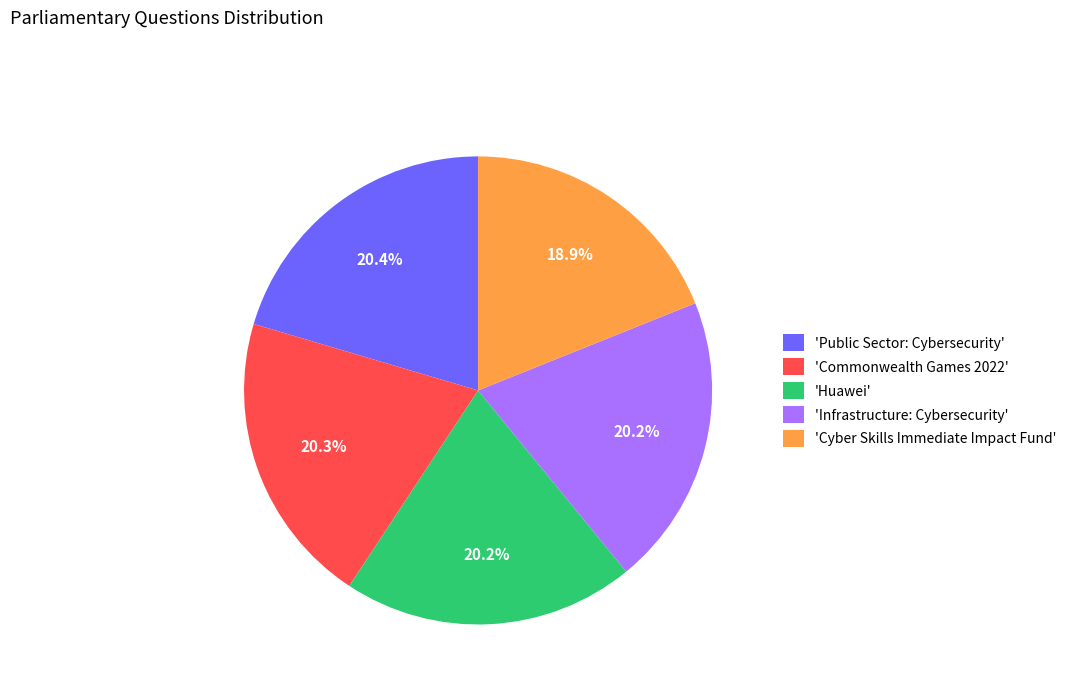

Count the number of slices in the pie.

5